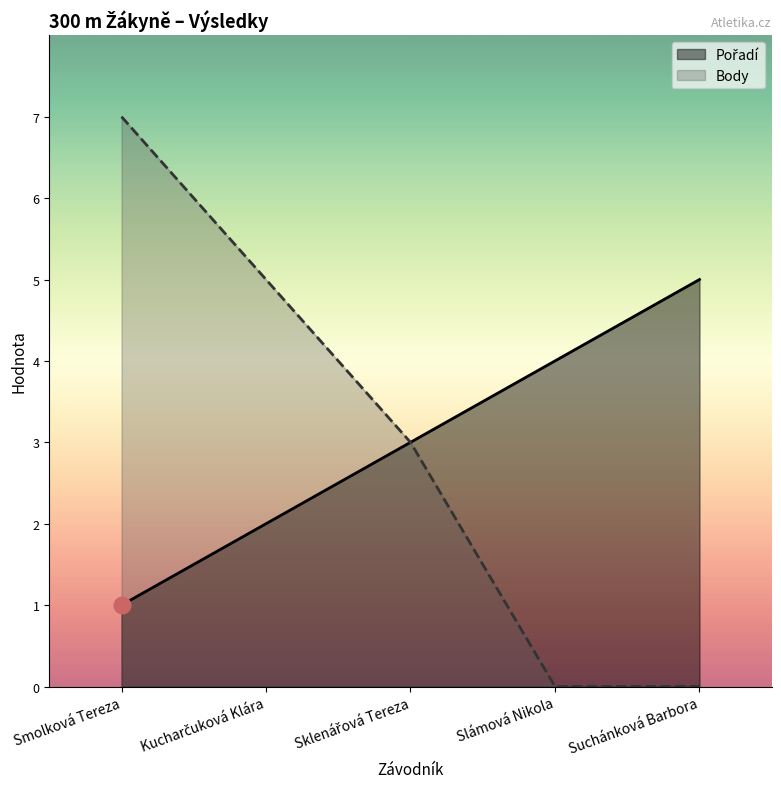

What is the sum of the Body values at Kucharčuková Klára and Sklenářová Tereza?

8